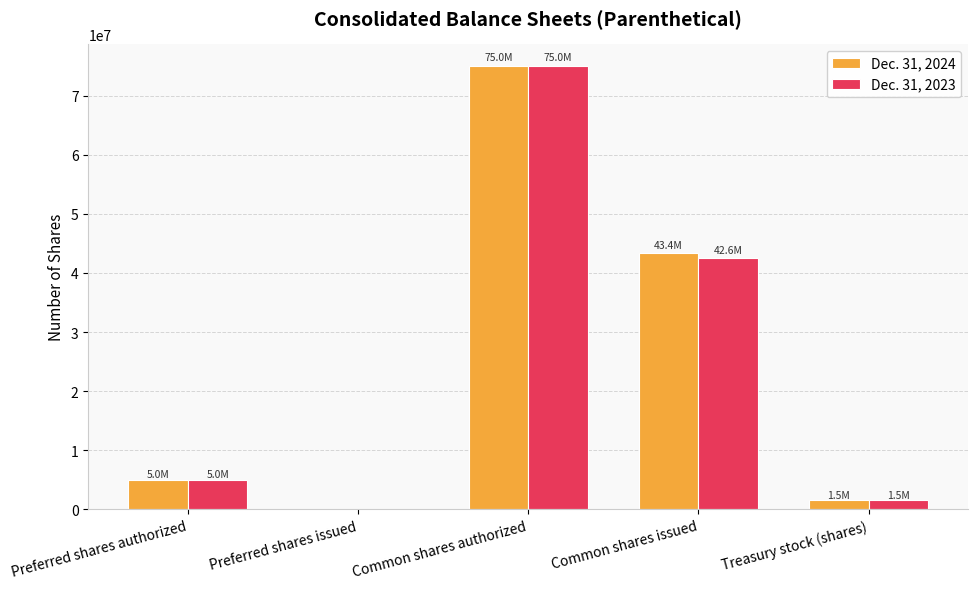

Is it true that Dec. 31, 2024 equals -26544984 at Preferred shares issued?

False